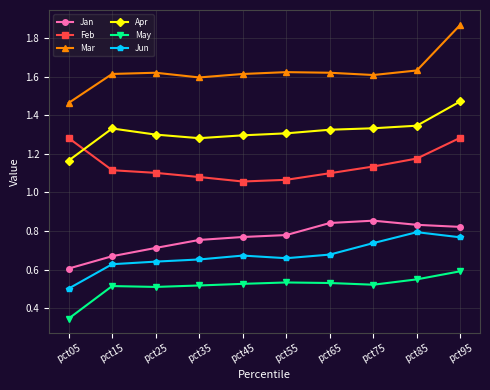

Which series has the largest range (max minus min)?

Mar